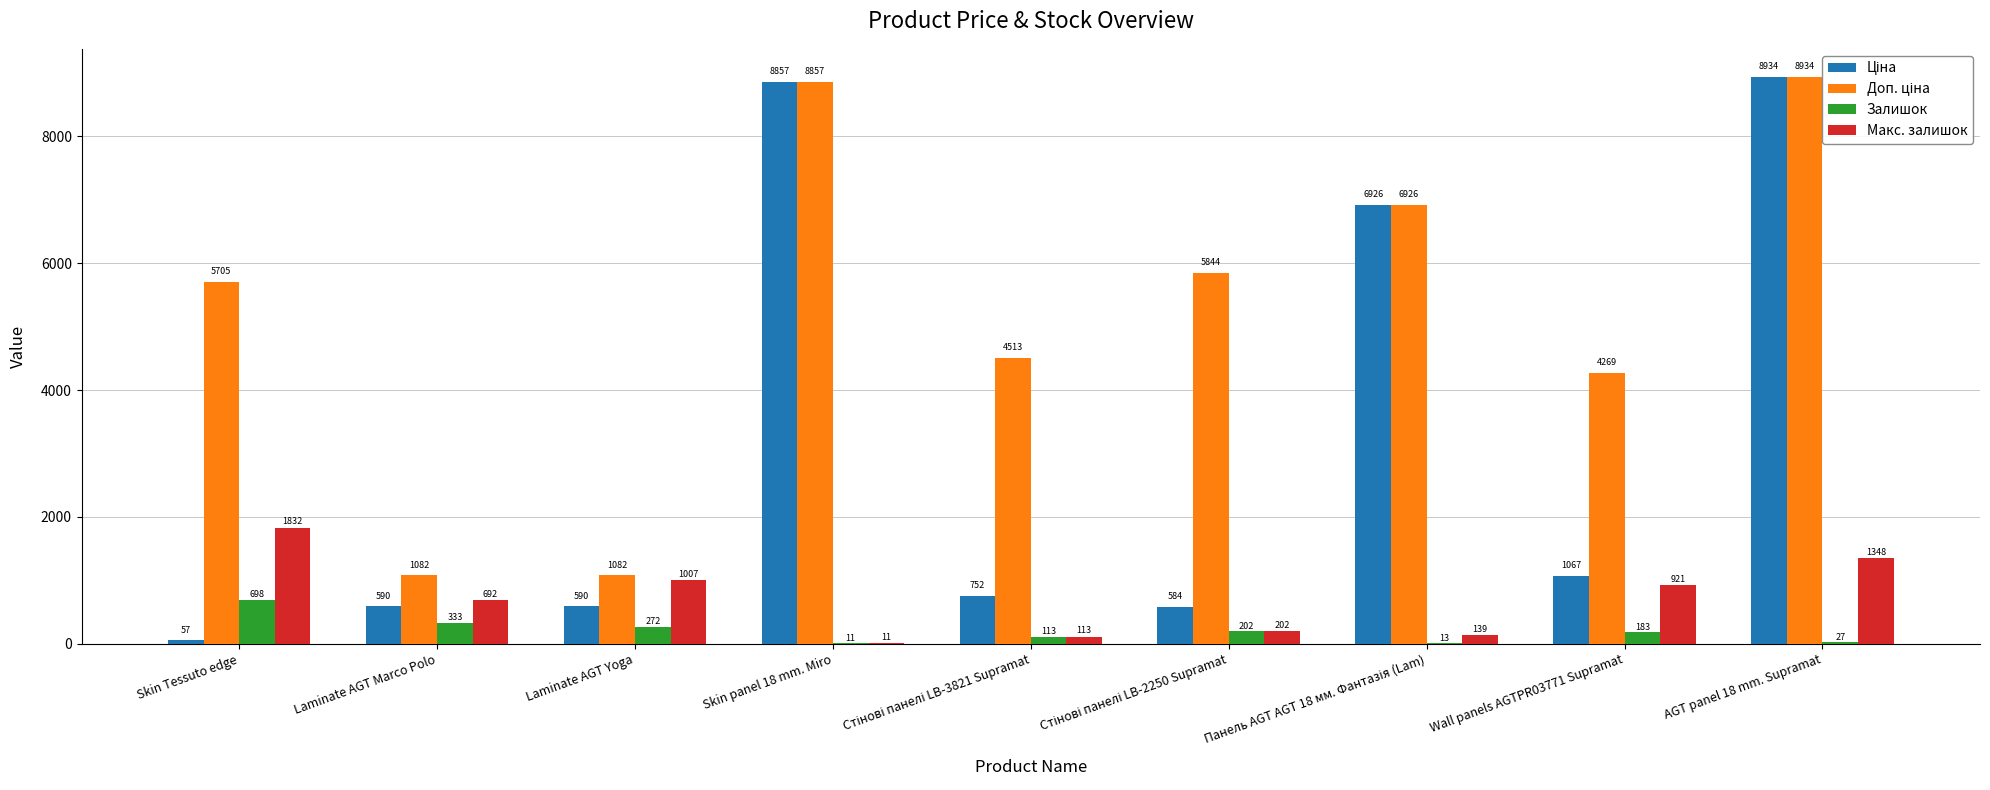

The value of Залишок at Skin panel 18 mm. Miro is 11.0. True or false?

True